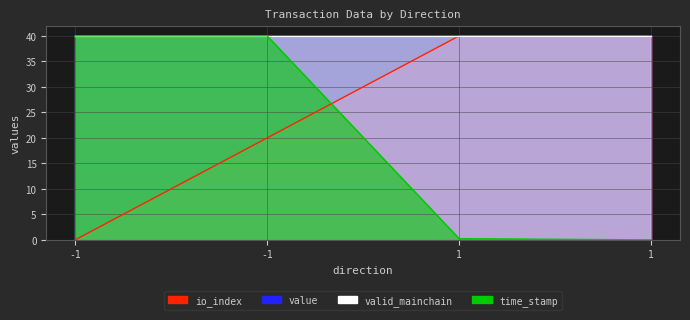

What is the difference between the maximum and second lowest values in the time_stamp series?

39.8